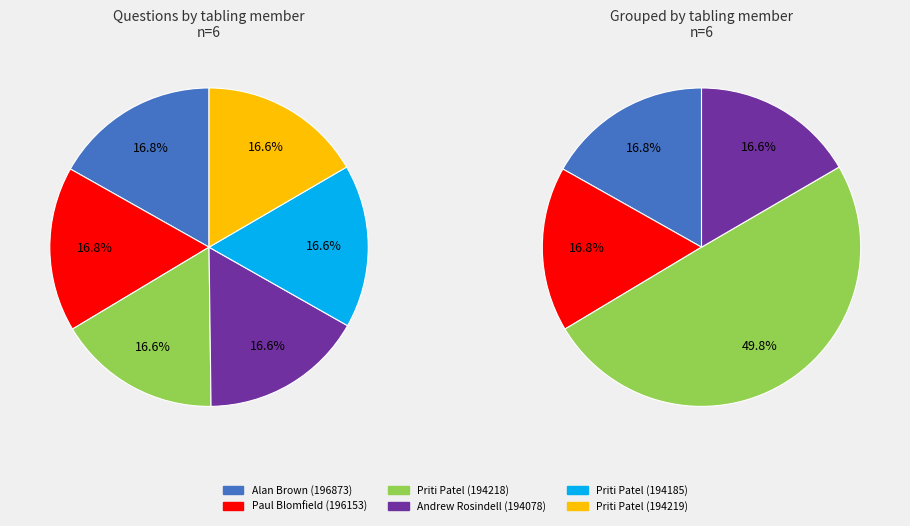

Is it true that Paul Blomfield
196153 is 22% of the pie?

False